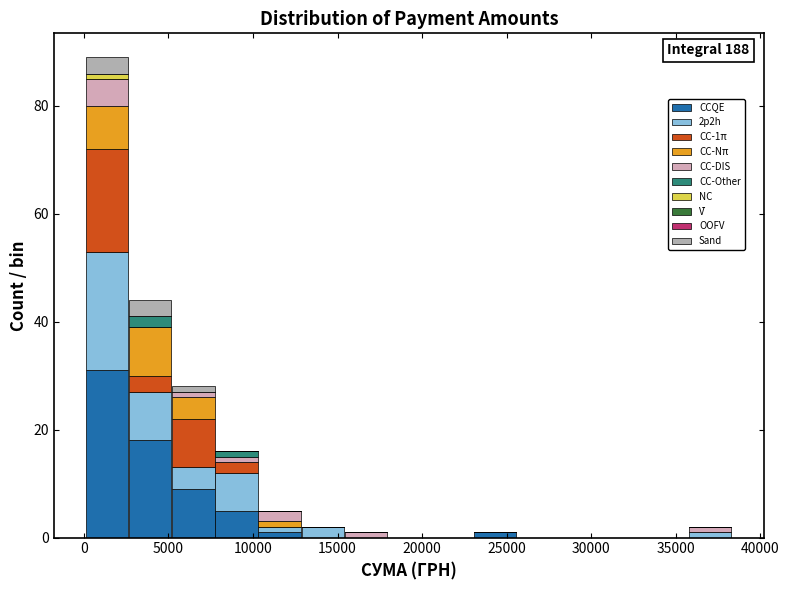

Which range on the x-axis has the tallest stacked bar (by total height)?

0 to 2500